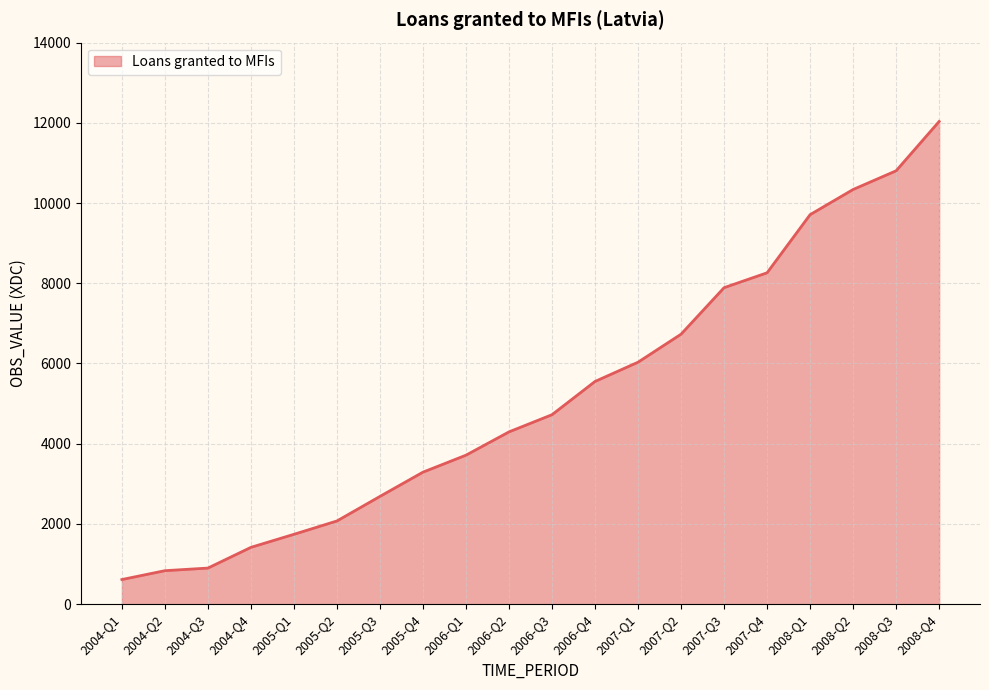

What is the difference between the values at 2007-Q3 and 2005-Q2?

5816.3